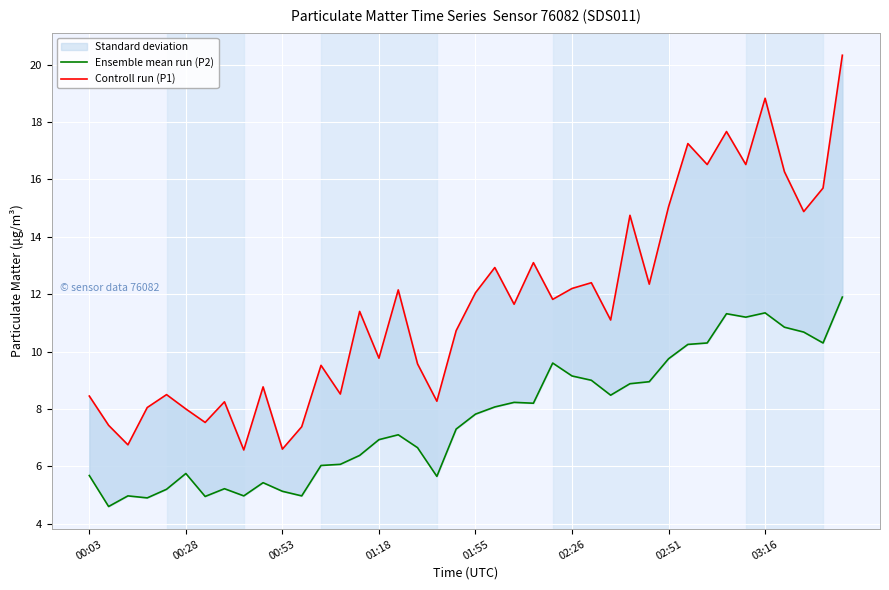

Which series has the largest total across all categories?

Controll run (P1)